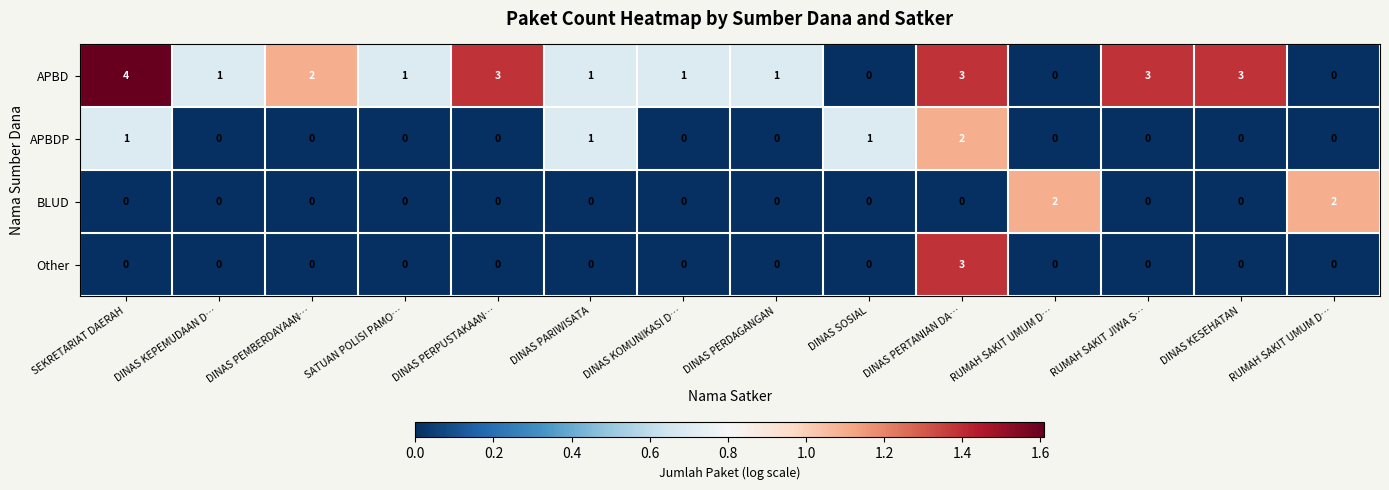

How many values in BLUD are above zero?

2